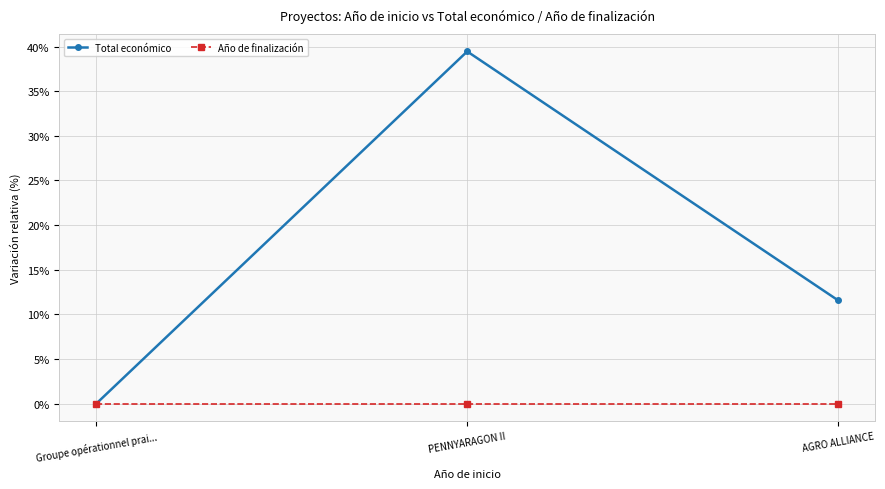

How many distinct data groups are displayed?

2